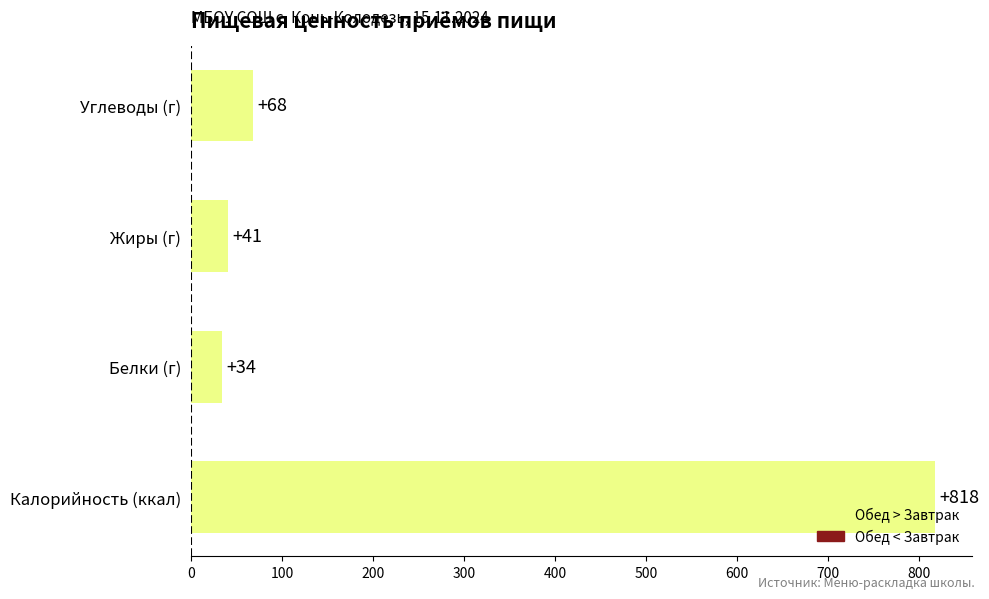

Count the number of data series in this chart.

1